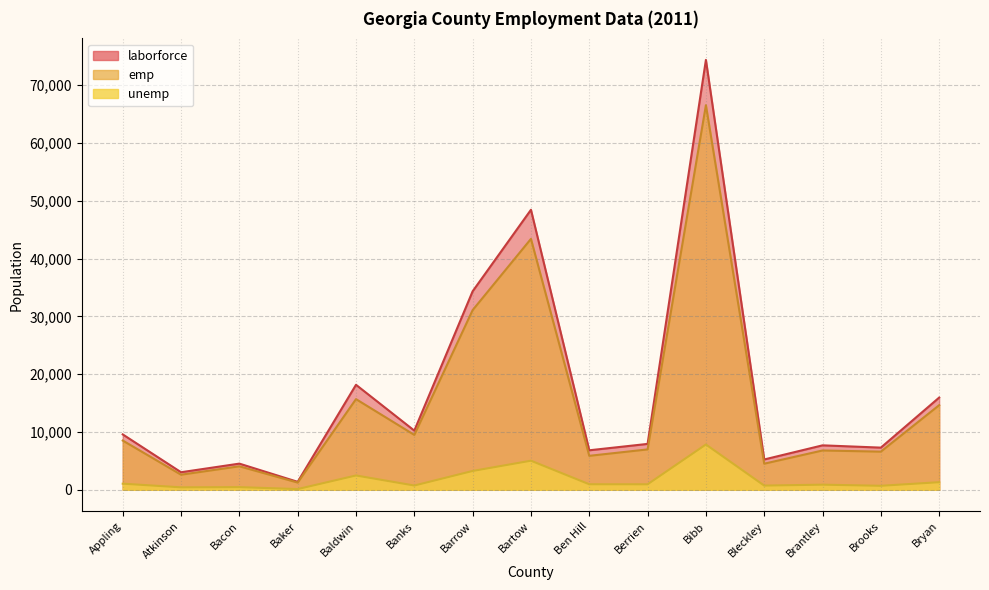

At Bartow, list the series in order from largest to smallest.

laborforce, emp, unemp